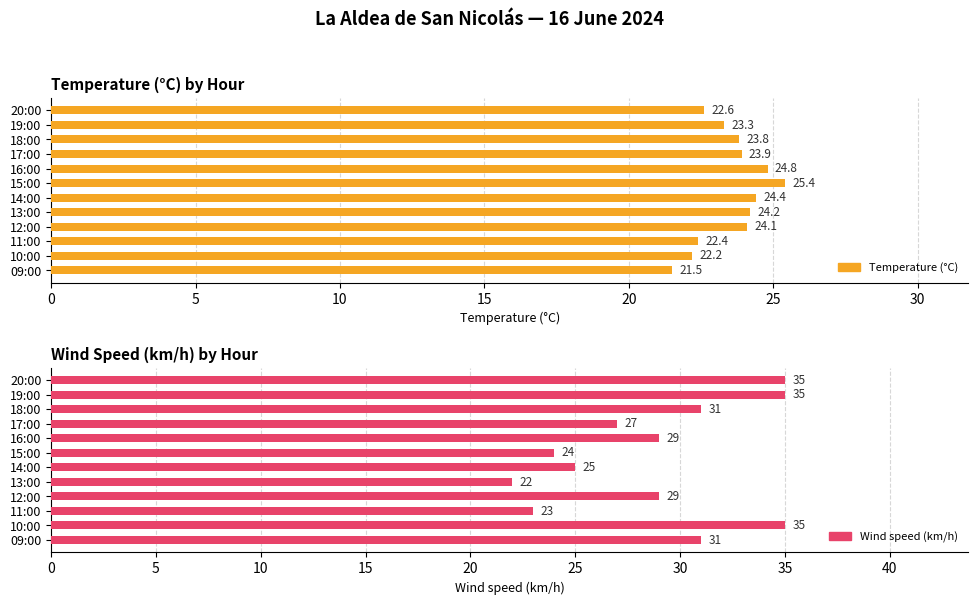

What is the difference between the maximum and minimum values in the Temperature (°C) series?

3.9